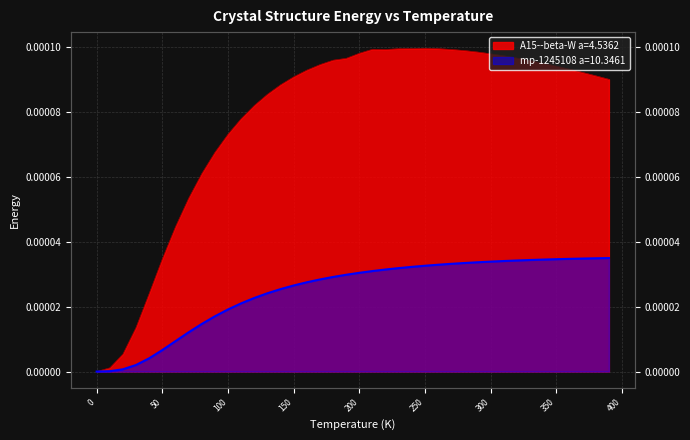

List the series in order of their overall mean, lowest first.

mp-1245108 a=10.3461, A15--beta-W a=4.5362